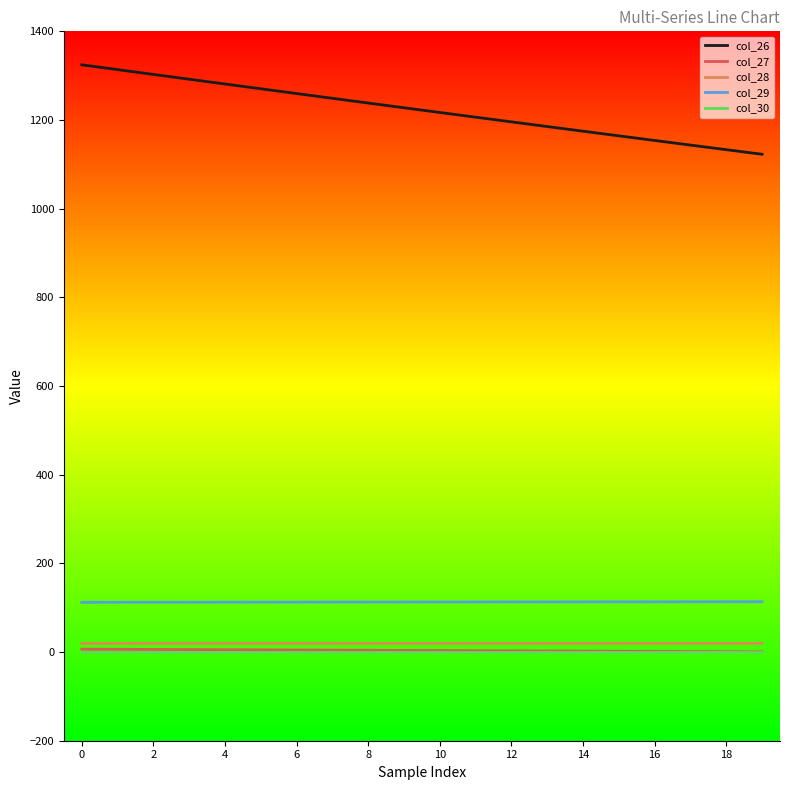

At how many categories does at least one series exceed 1031?

20